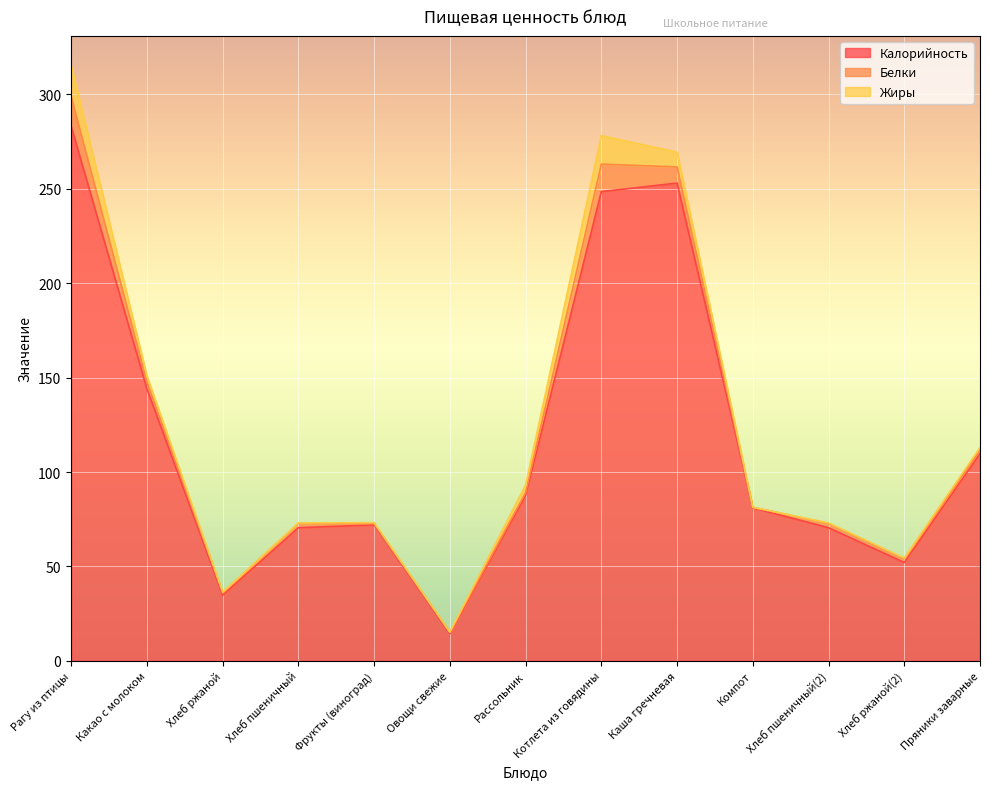

List the series in order of their peak value, highest first.

Калорийность, Жиры, Белки